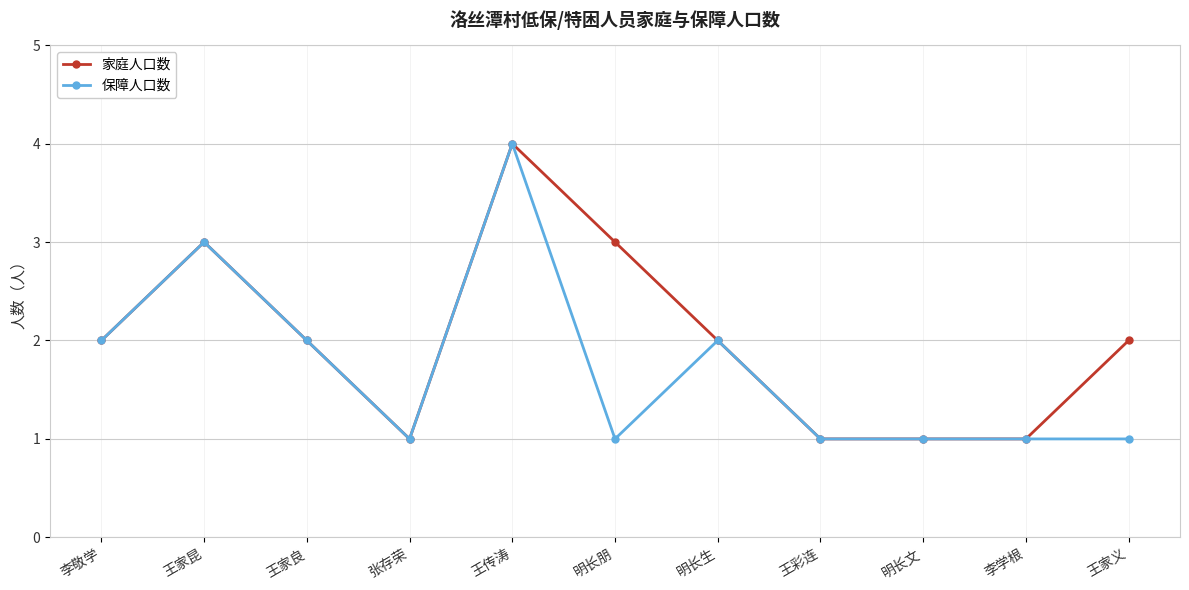

Reading left to right, what are all the values shown in this chart?

家庭人口数: 李敬学=2	王家昆=3	王家良=2	张存荣=1	王传涛=4	明长朋=3	明长生=2	王彩连=1	明长文=1	李学根=1	王家义=2
保障人口数: 李敬学=2	王家昆=3	王家良=2	张存荣=1	王传涛=4	明长朋=1	明长生=2	王彩连=1	明长文=1	李学根=1	王家义=1